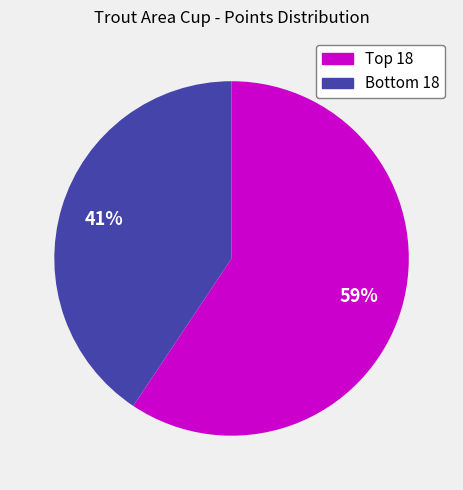

To the nearest percent, what is the average slice percentage?

50%